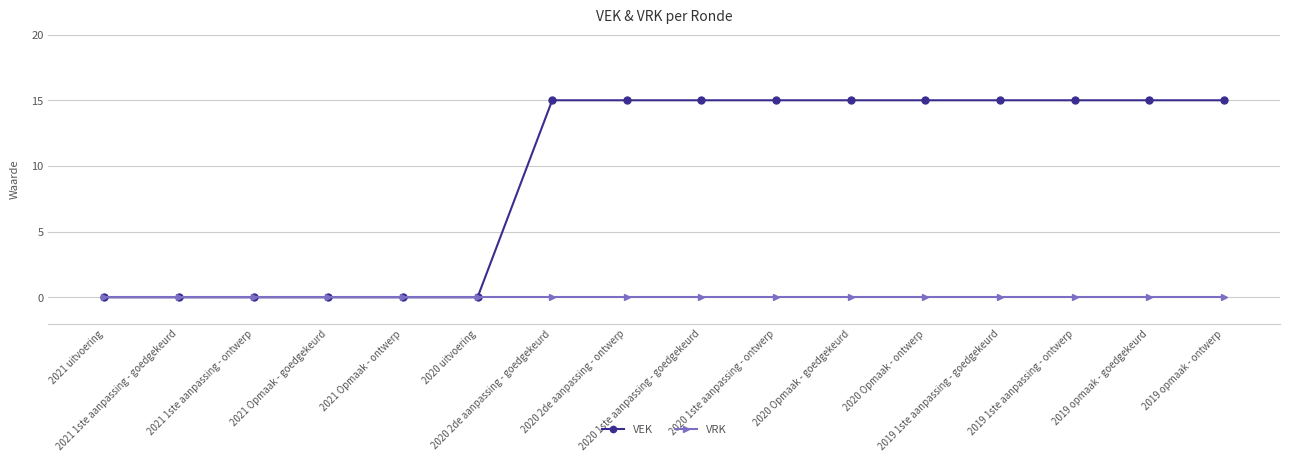

What position from the left is 2020 1ste aanpassing - ontwerp?

10